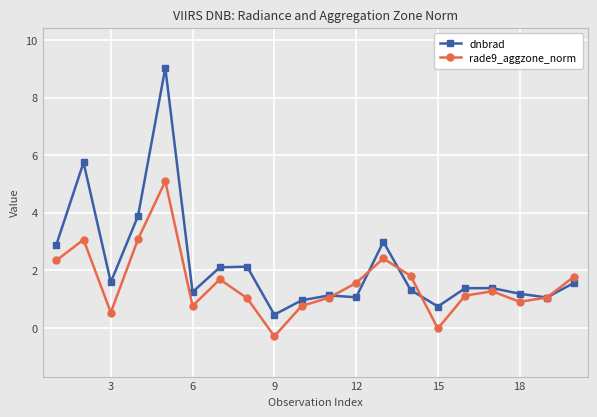

What is the average value of the dnbrad series?

2.2